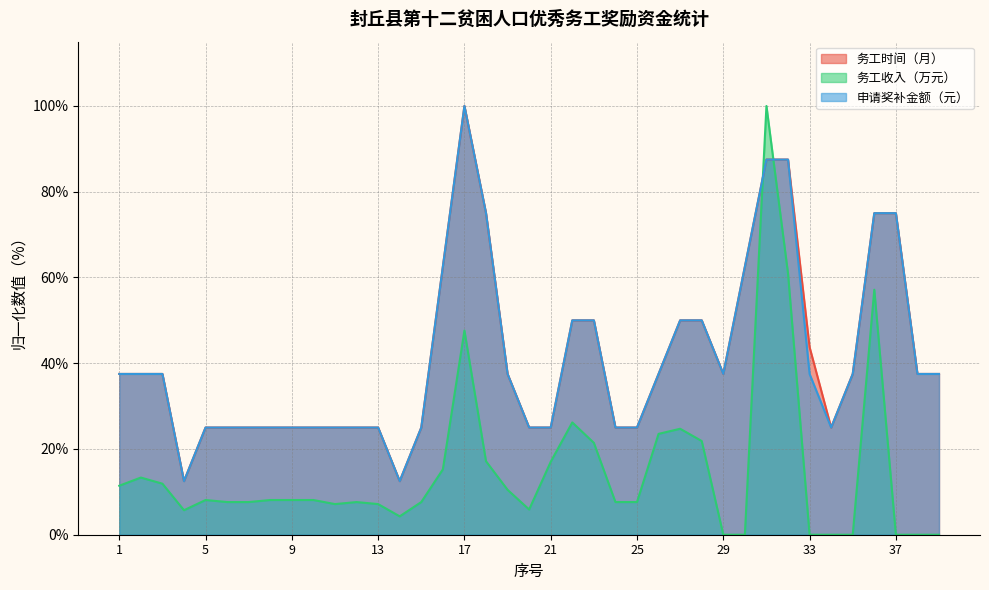

What is the difference between the second highest and minimum values in the 申请奖补金额（元） series?

75.0